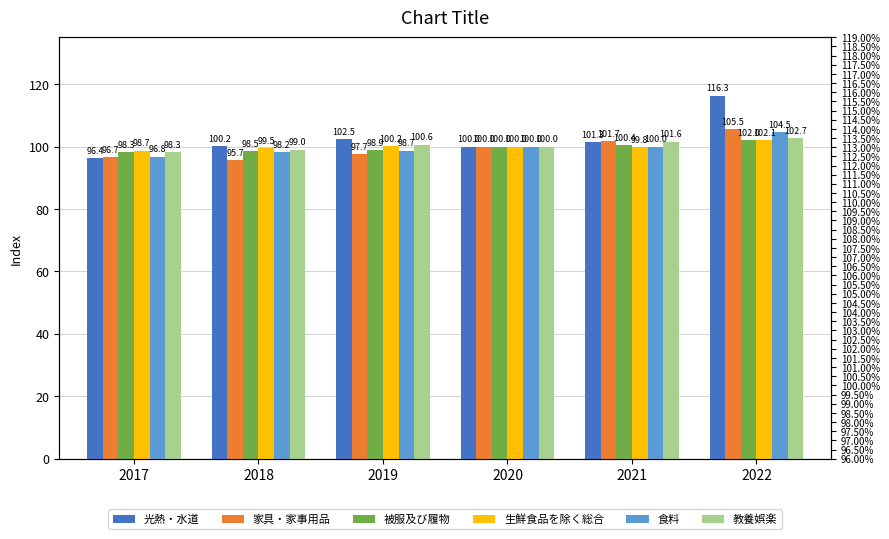

What is the maximum value shown in the chart?

116.3